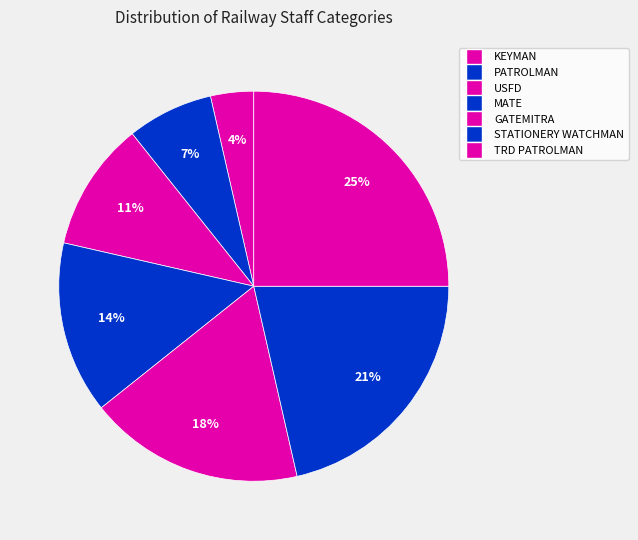

Does PATROLMAN account for over 50% of the chart?

No